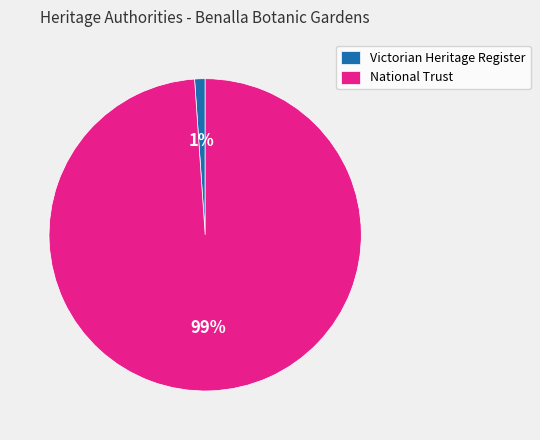

The National Trust slice represents 92% of the pie. True or false?

False